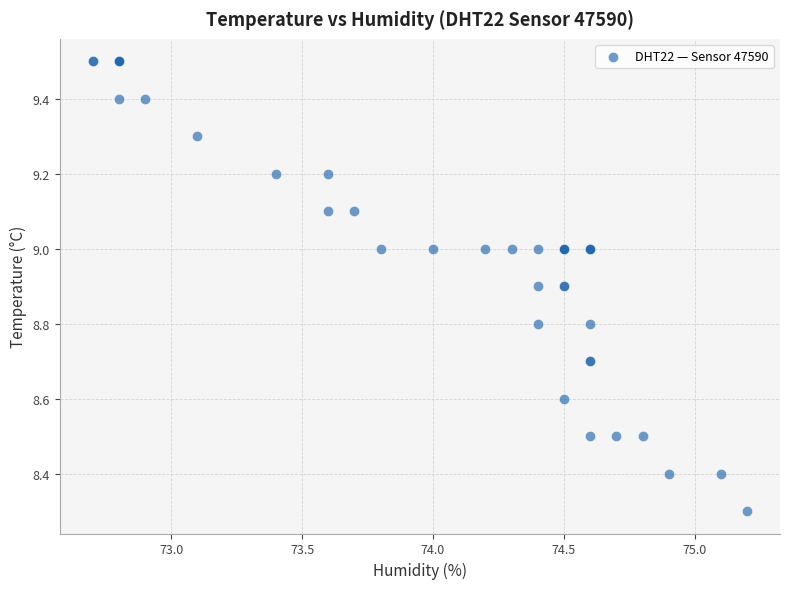

What Y value in the scatter plot is closest to 8?

8.3